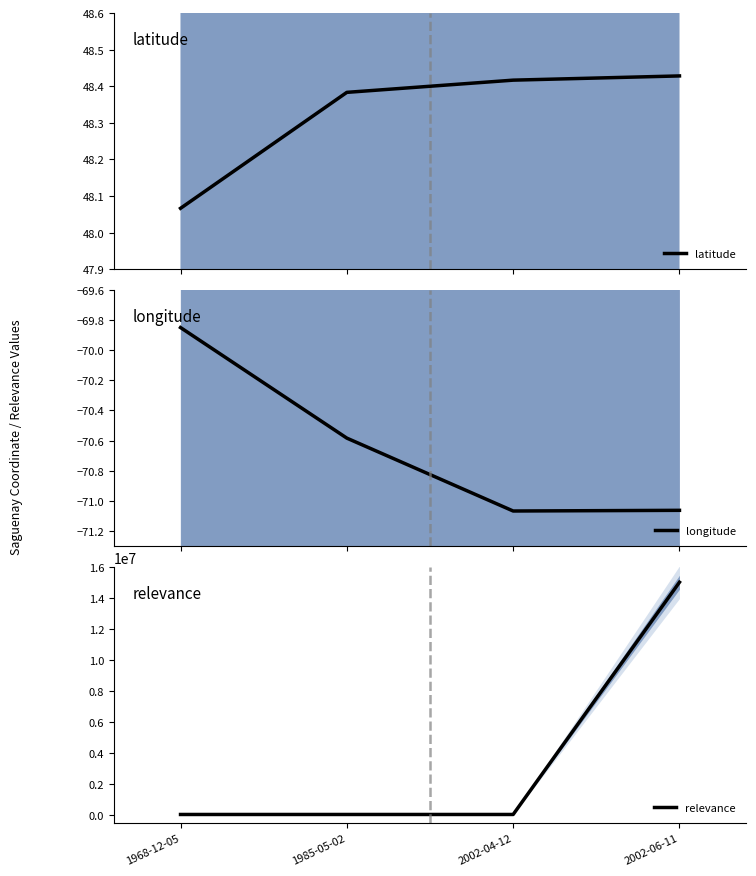

Which category has the highest value across all series?

2002-06-11